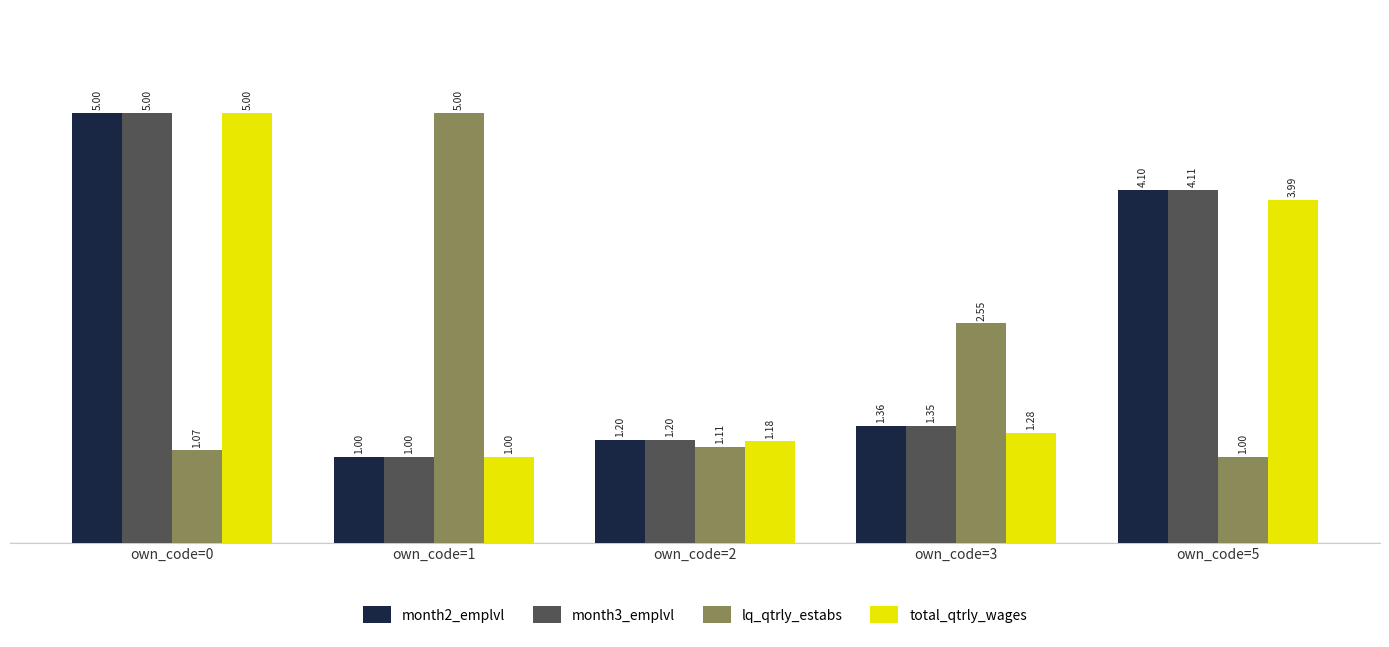

How many categories are shown in the chart?

5